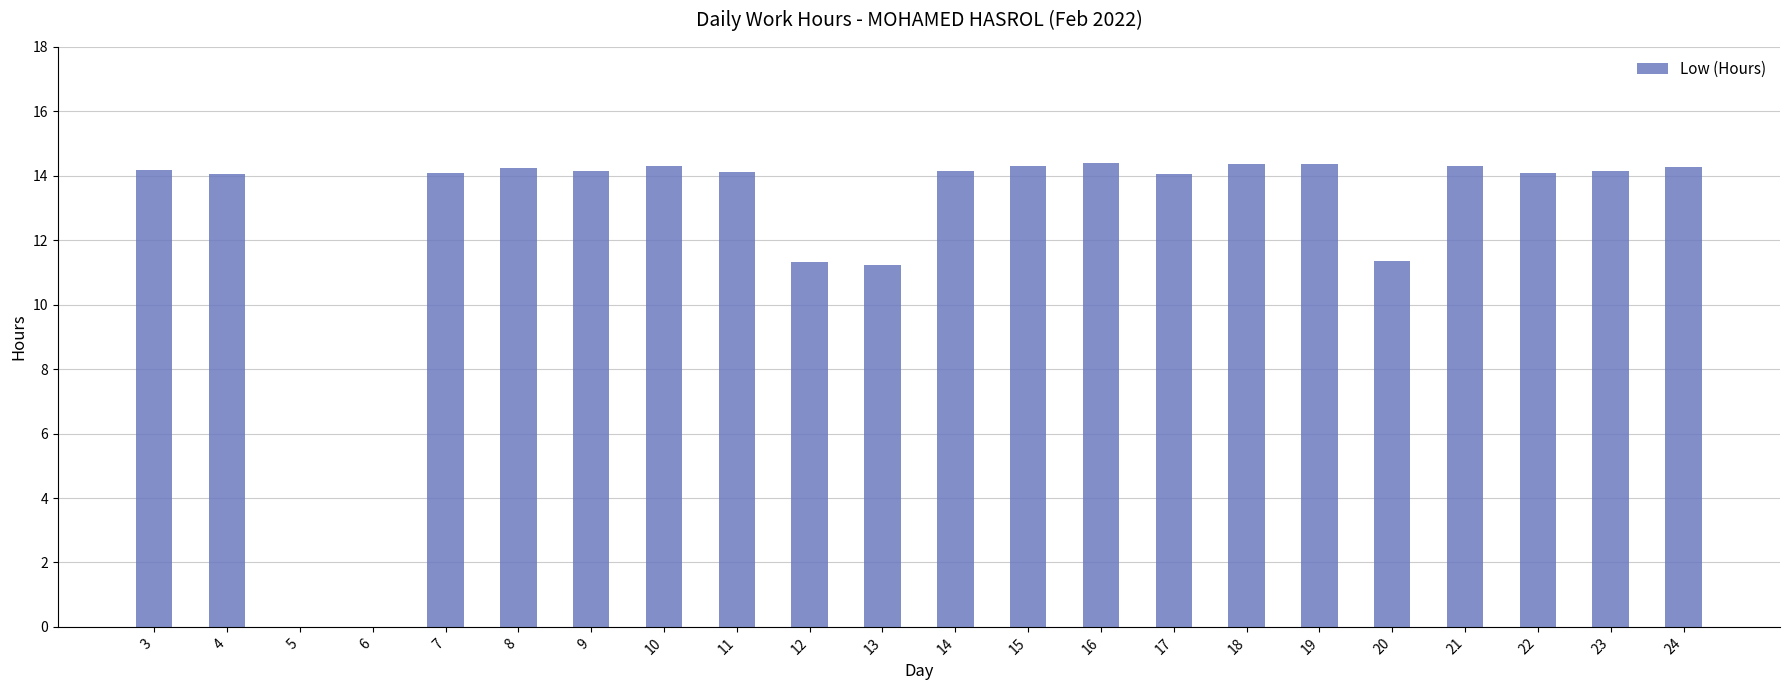

What is the sum of all values?

275.5